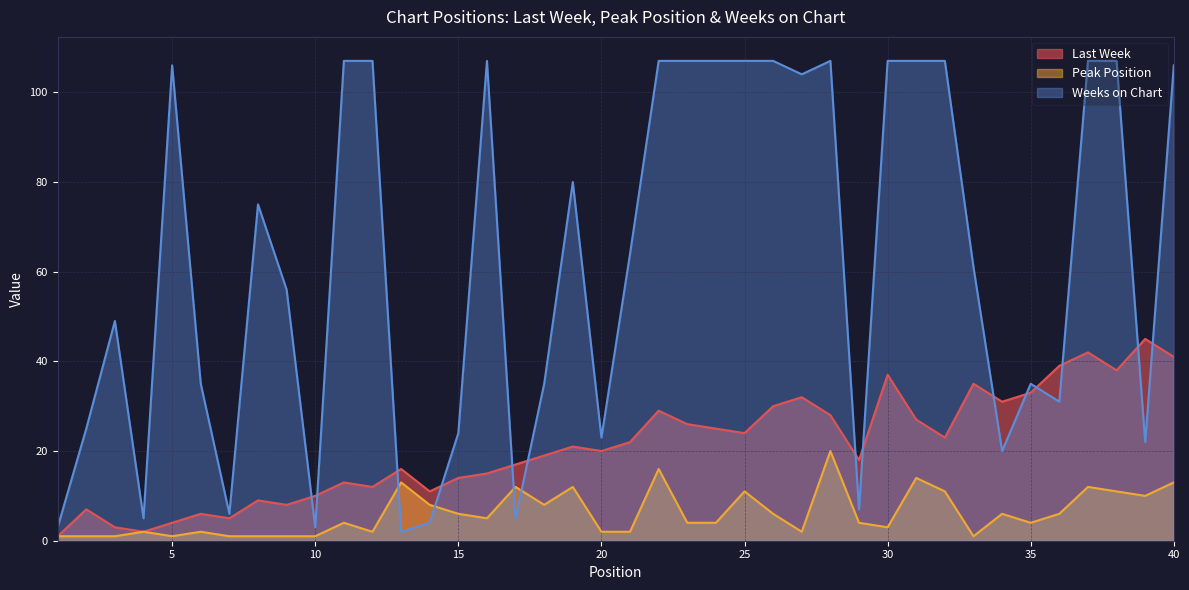

Rank the series by their maximum value, from highest to lowest.

Weeks on Chart, Last Week, Peak Position